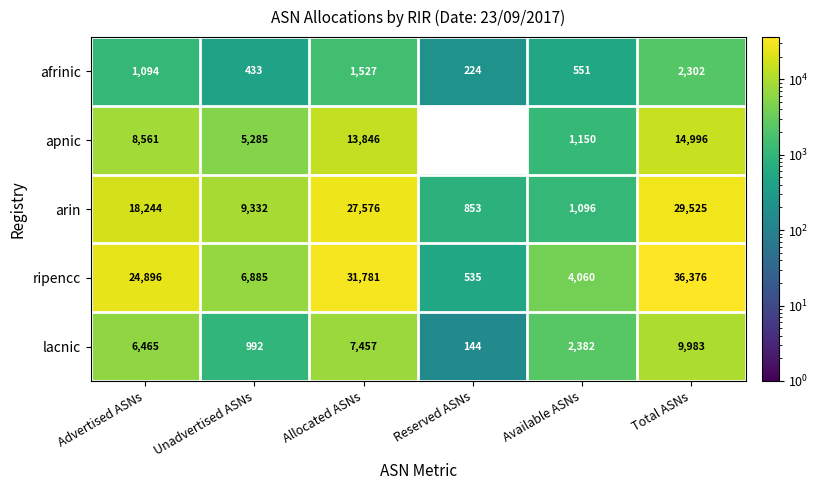

Is the value of afrinic at Unadvertised ASNs greater than the value of ripencc at Allocated ASNs?

No